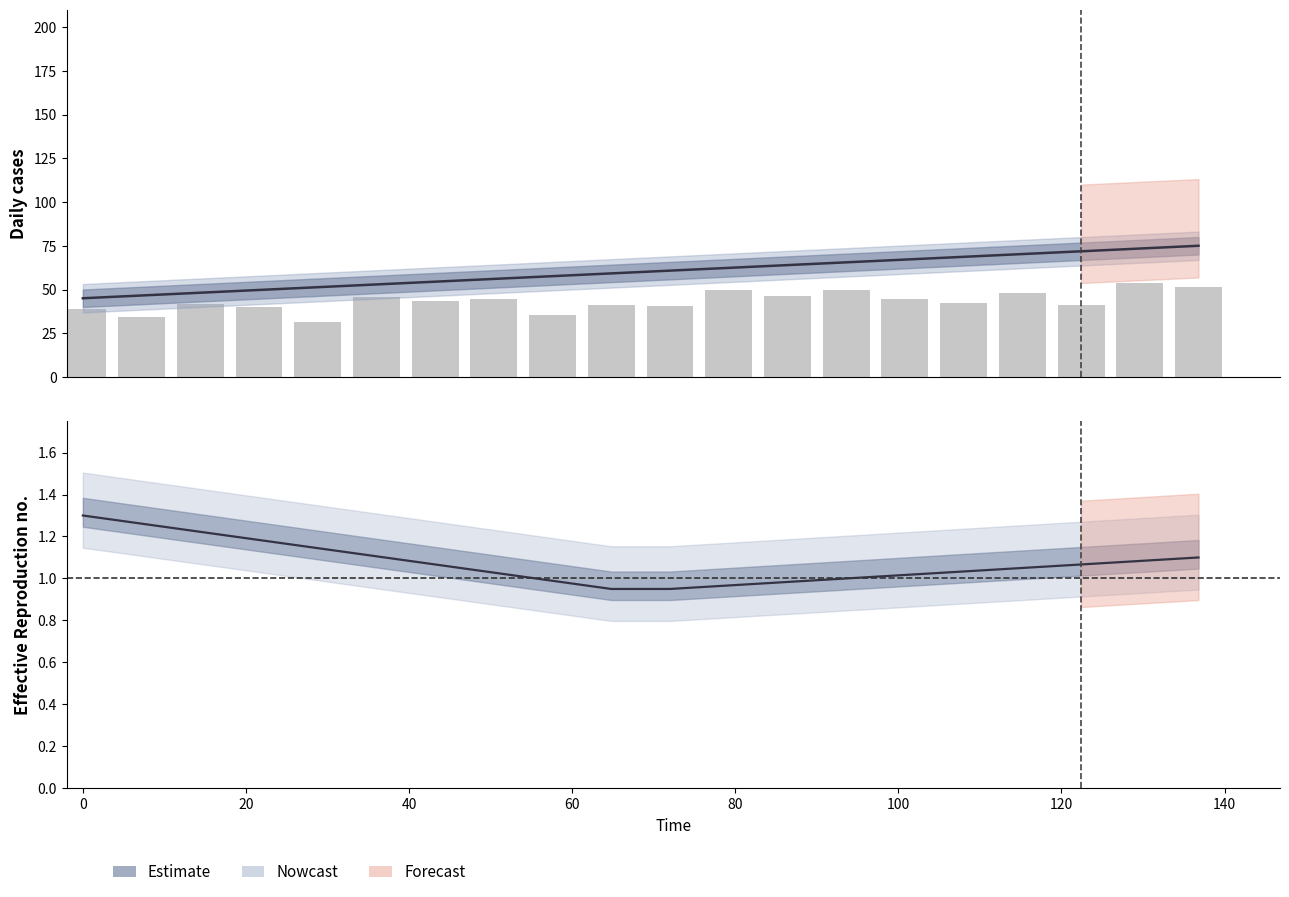

Reading left to right, list all the values displayed in this chart.

reference: 1.3	1.3	1.2	1.2	1.1	1.1	1.1	1.0	1.0	1.0	1.0	1.0	1.0	1.0	1.0	1.0	1.1	1.1	1.1	1.1
actual (raw): 38.6	34.4	41.5	39.8	31.6	45.6	43.2	44.3	35.2	40.9	40.5	49.6	46.1	49.6	44.7	42.3	48.0	41.4	53.6	51.5